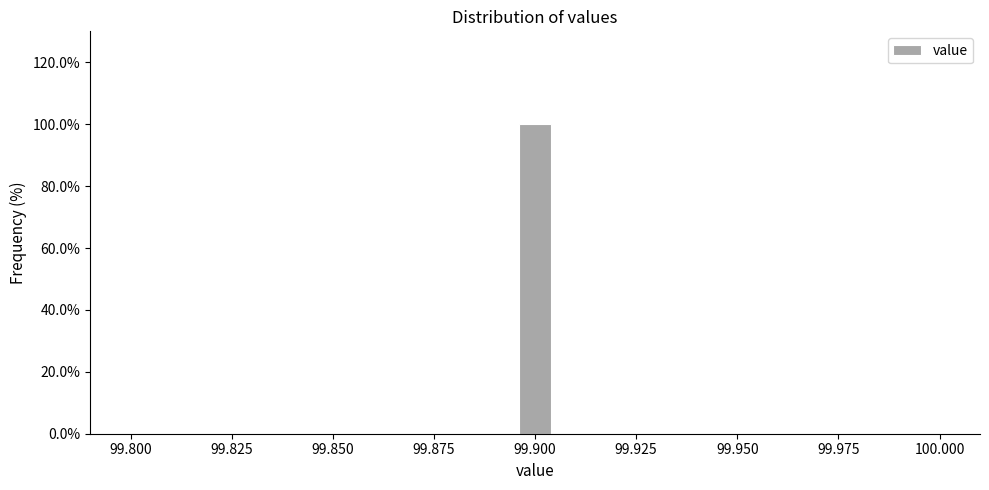

Read against the x-axis, roughly where is the centre of the tallest bar?

99.900